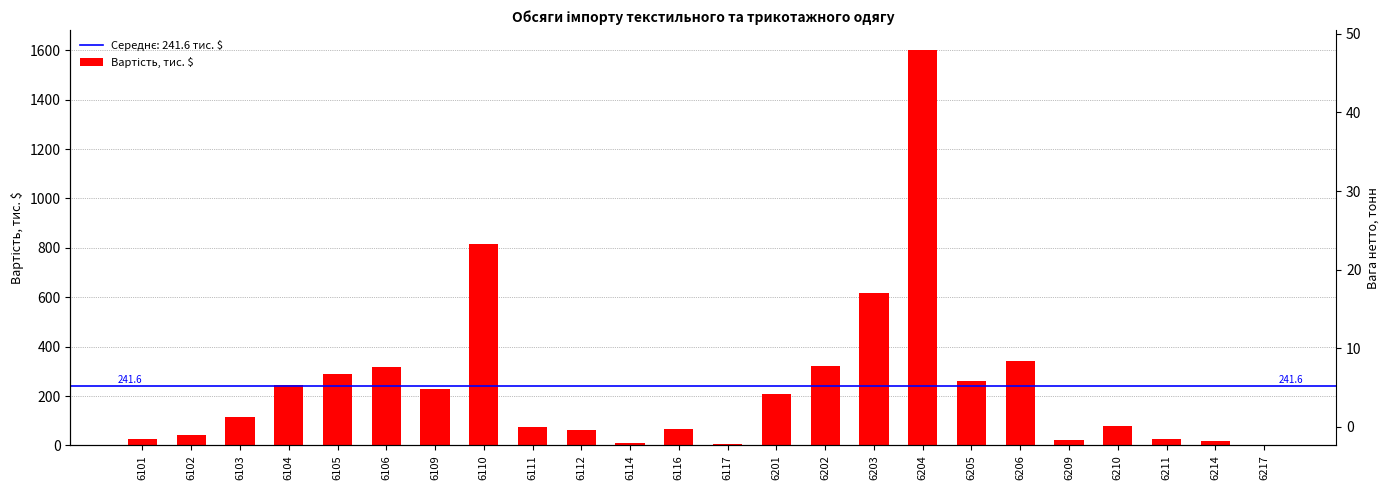

Which category has the highest value across all series?

6204